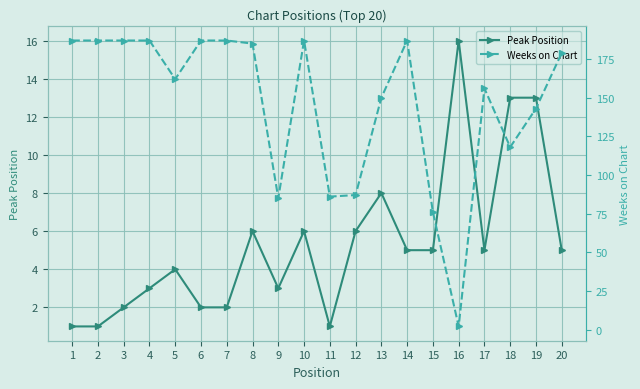

What are all the series names shown in the legend?

Peak Position, Weeks on Chart